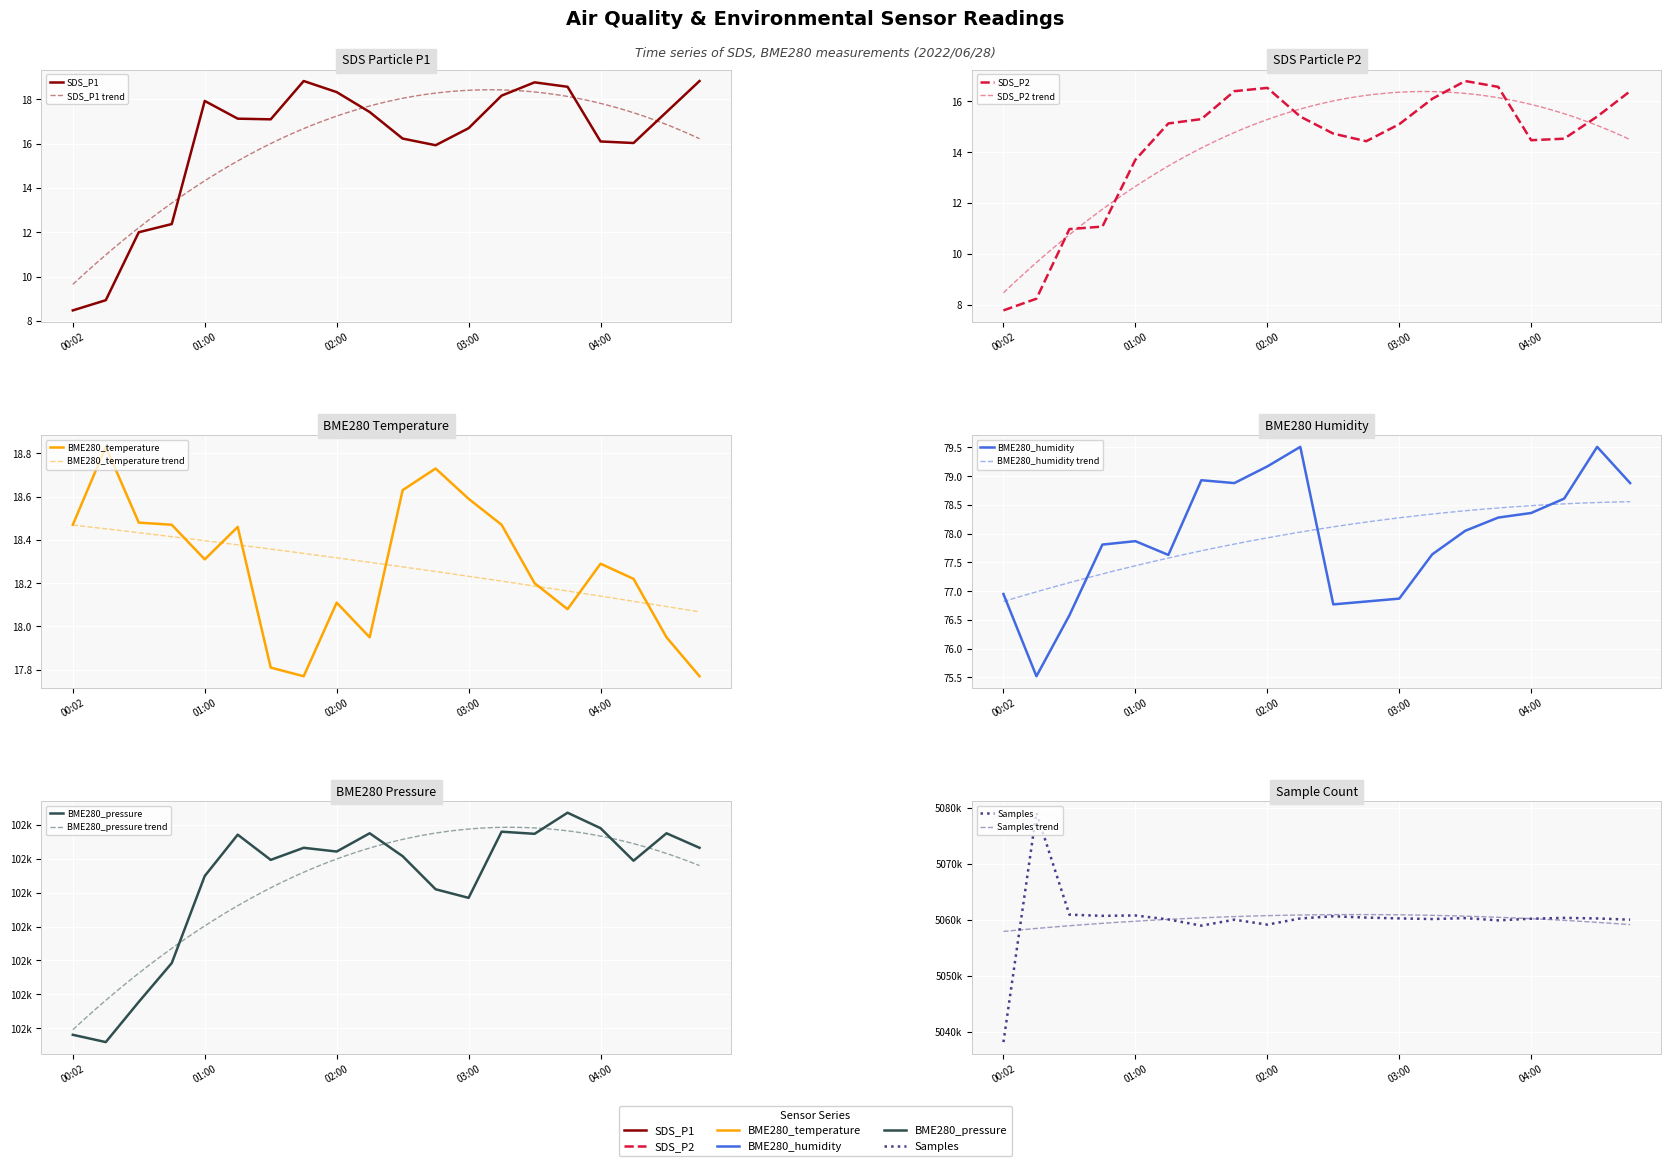

What is the spread (max minus min) of values at 03:00?

5060248.9